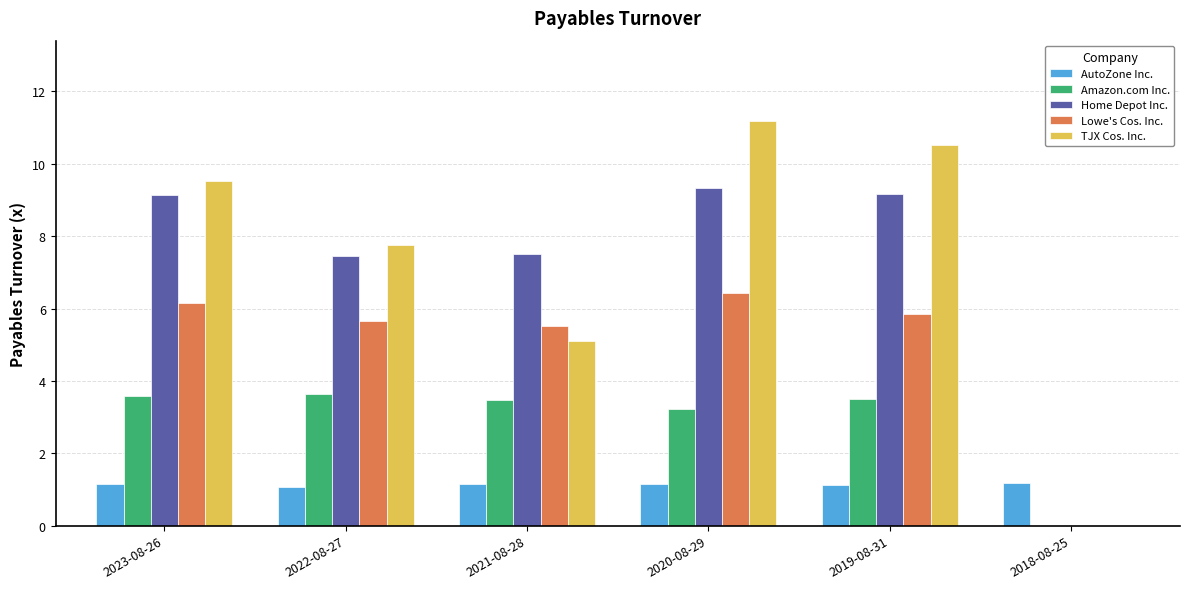

What is the highest value of the Lowe's Cos. Inc. series?

6.4